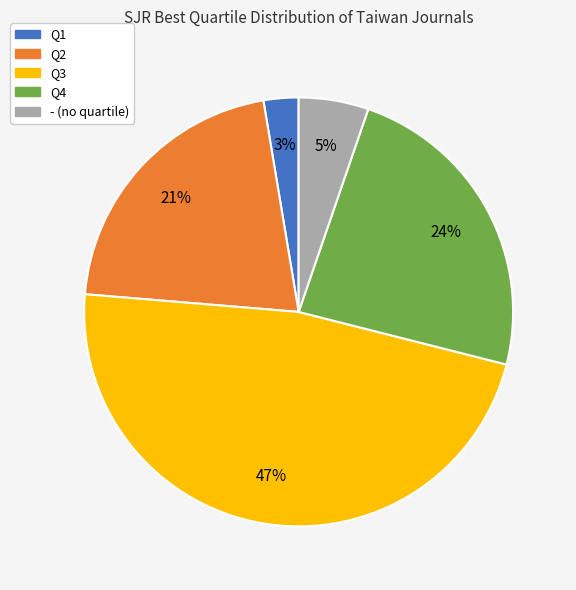

Is it true that Q4 is 24% of the pie?

True